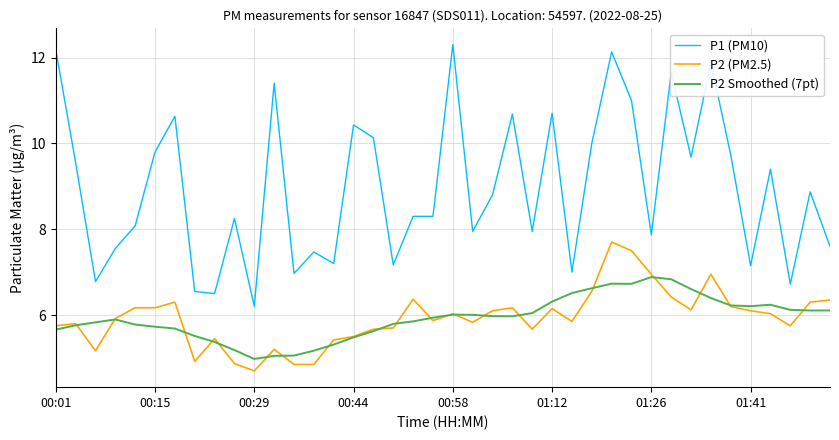

Rank the series by their maximum value, from highest to lowest.

P1 (PM10), P2 (PM2.5), P2 Smoothed (7pt)